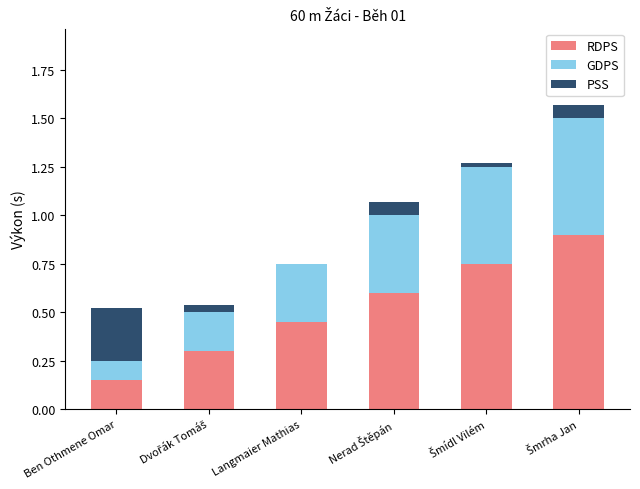

The value of RDPS at Langmaier Mathias is 0.4. True or false?

True